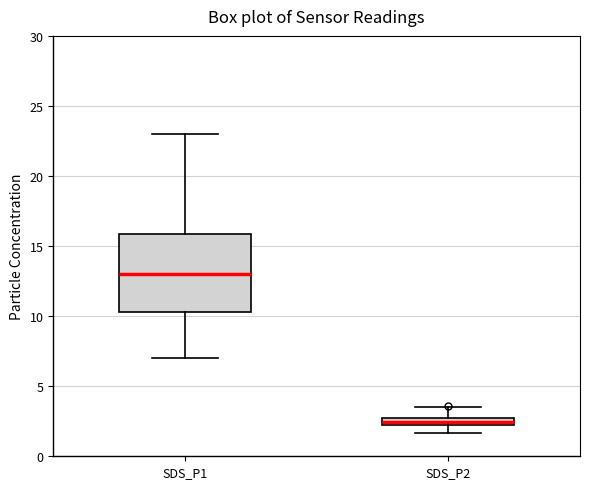

Where is the upper edge of the box for SDS_P2 on the y-axis? The values are not printed on the chart, so give them approximately, as read against the axis.

3.0